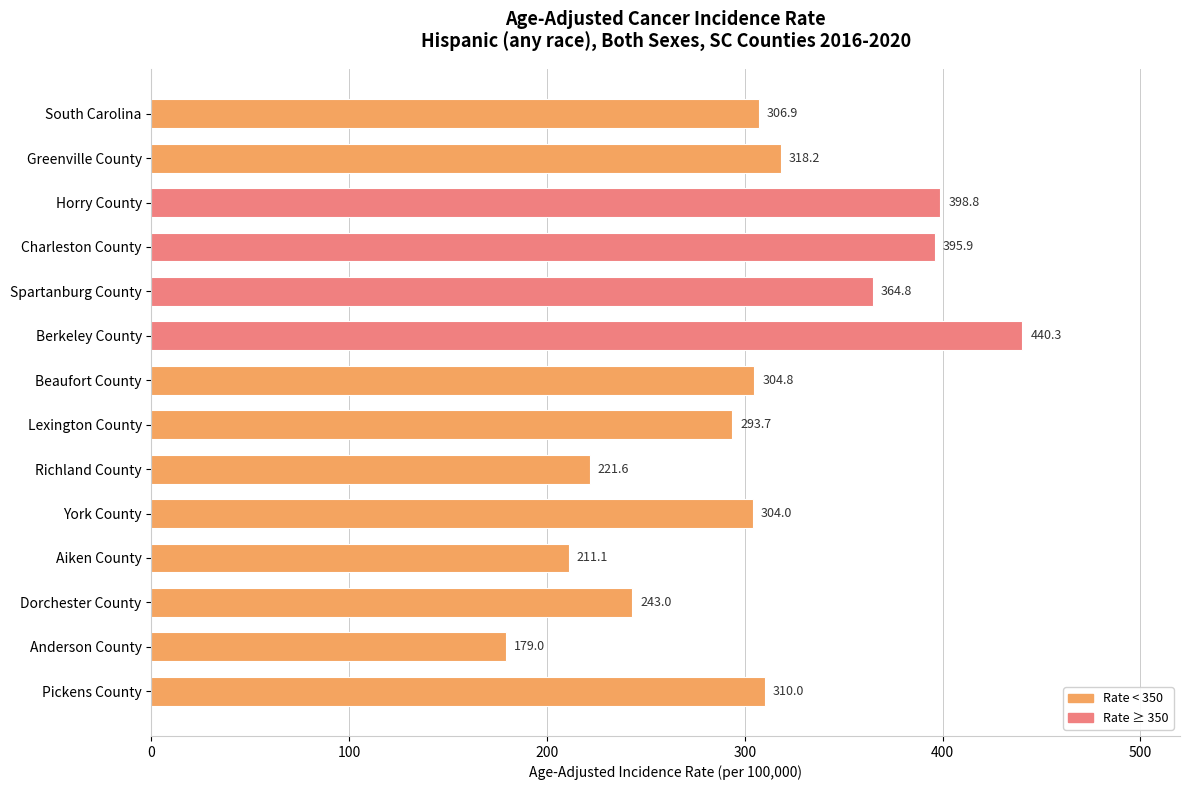

How many bars are there in total?

14